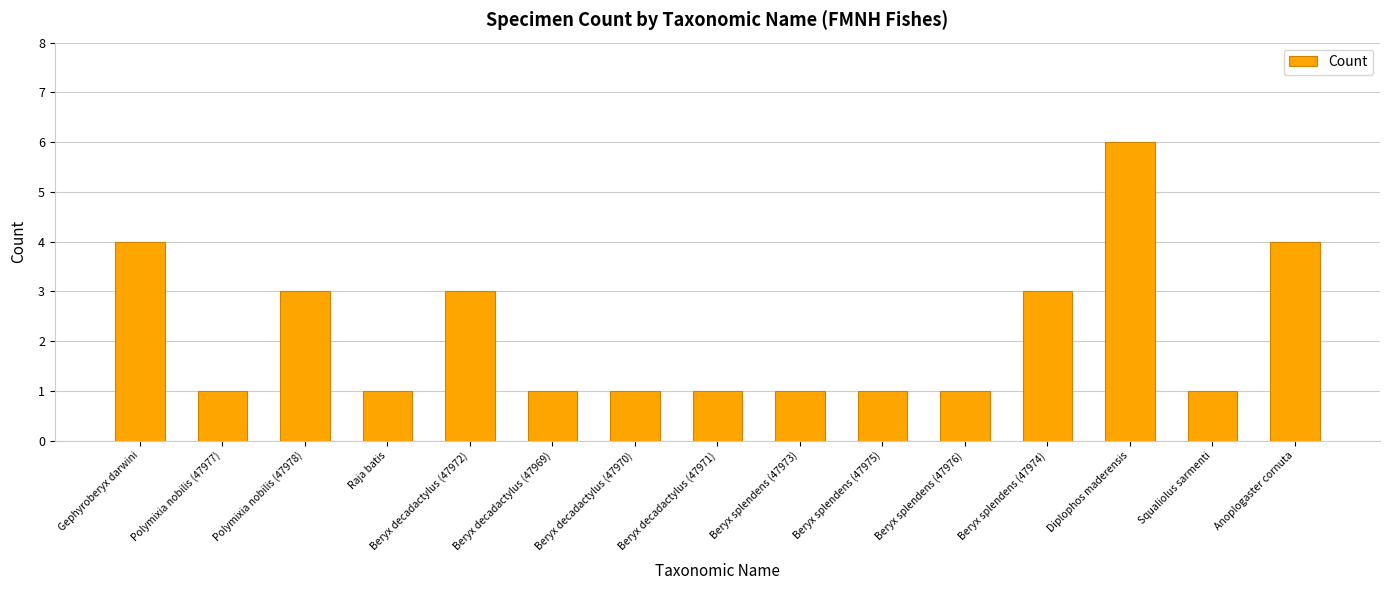

Approximately how many times larger is the value at Squaliolus sarmenti compared to Beryx splendens (47975)?

1.0